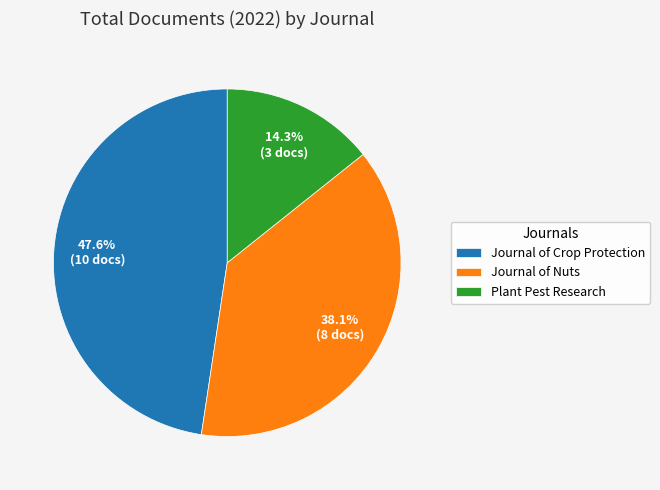

Rank the categories by value from highest to lowest.

Journal of Crop Protection, Journal of Nuts, Plant Pest Research